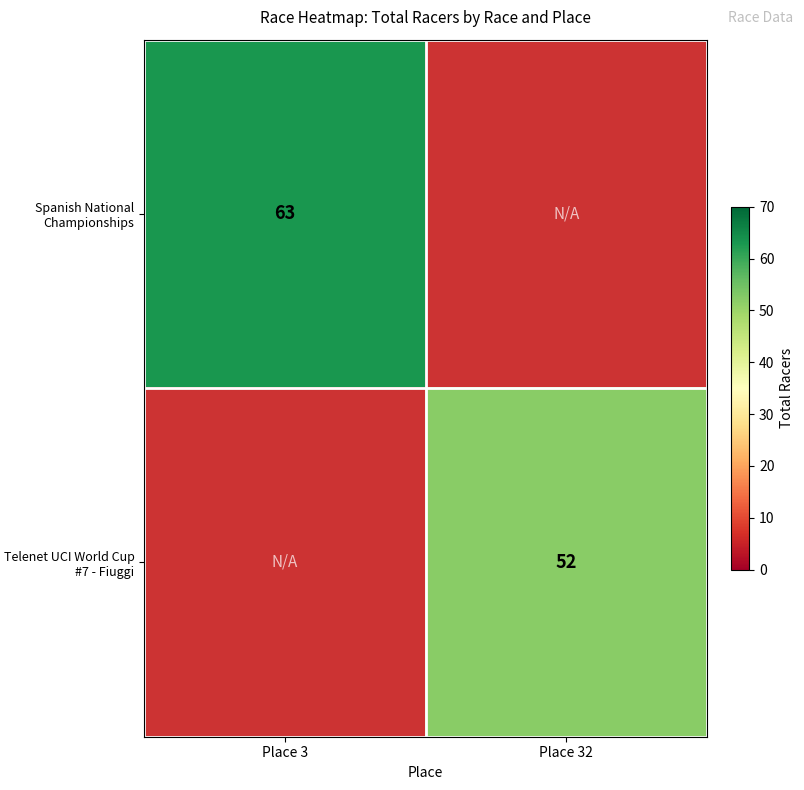

How many distinct data groups are displayed?

2